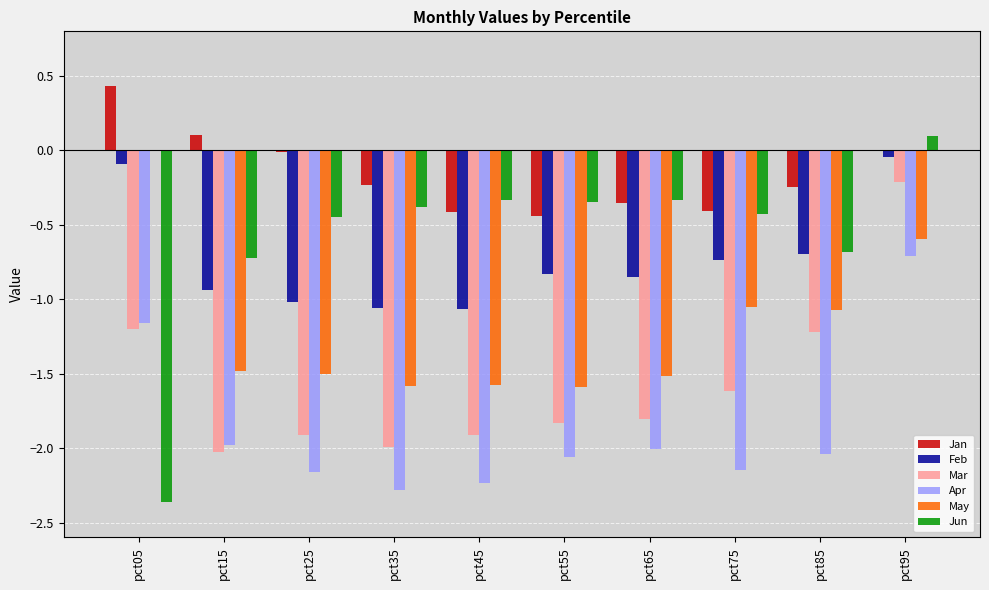

True or false: Jun has a value of -0.5 at pct65.

False